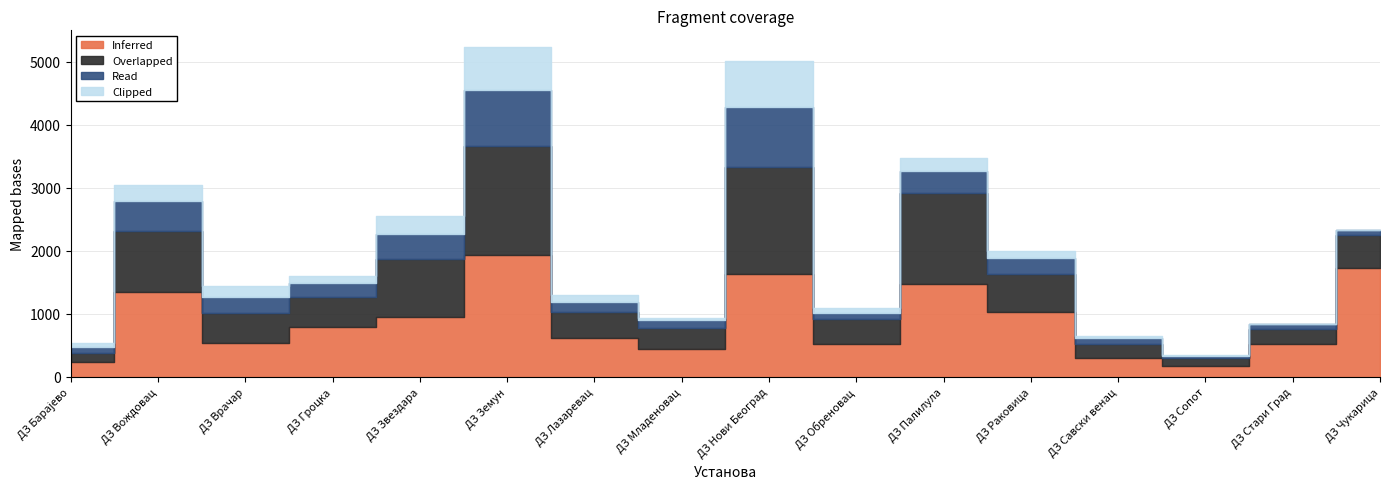

What is the label of the 1st point from the right?

ДЗ Чукарица